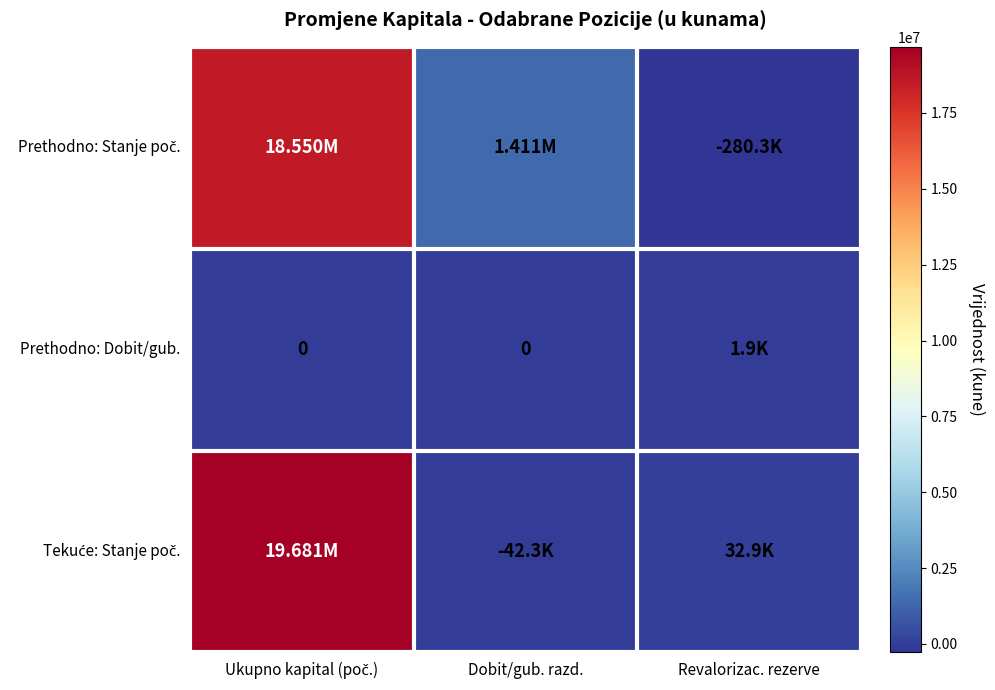

What is the minimum value for Prethodno: Stanje poč.?

-280292